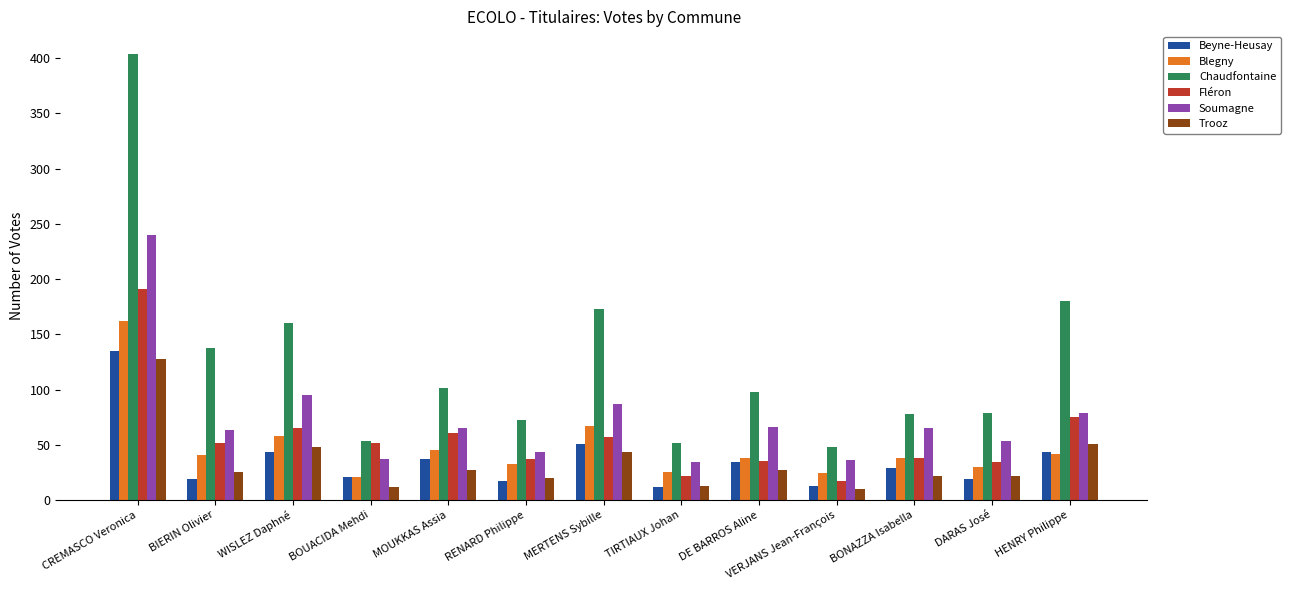

Is the value of Trooz at RENARD Philippe greater than the value of Chaudfontaine at DARAS José?

No